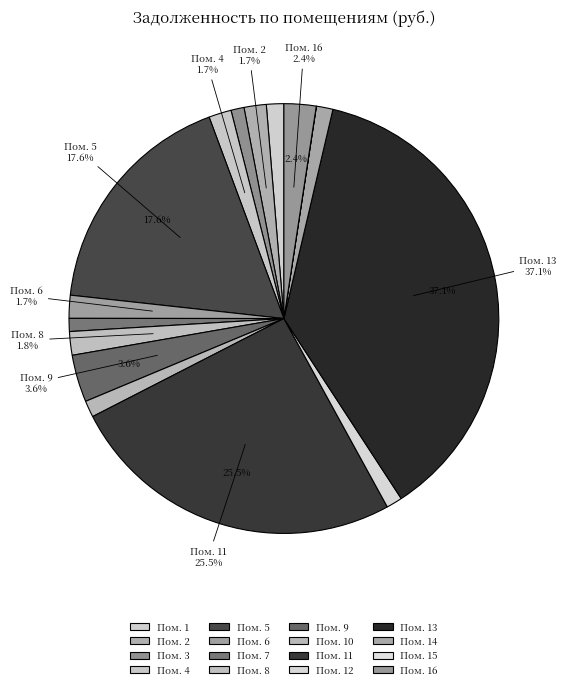

Is there any slice that represents more than half of the pie?

No